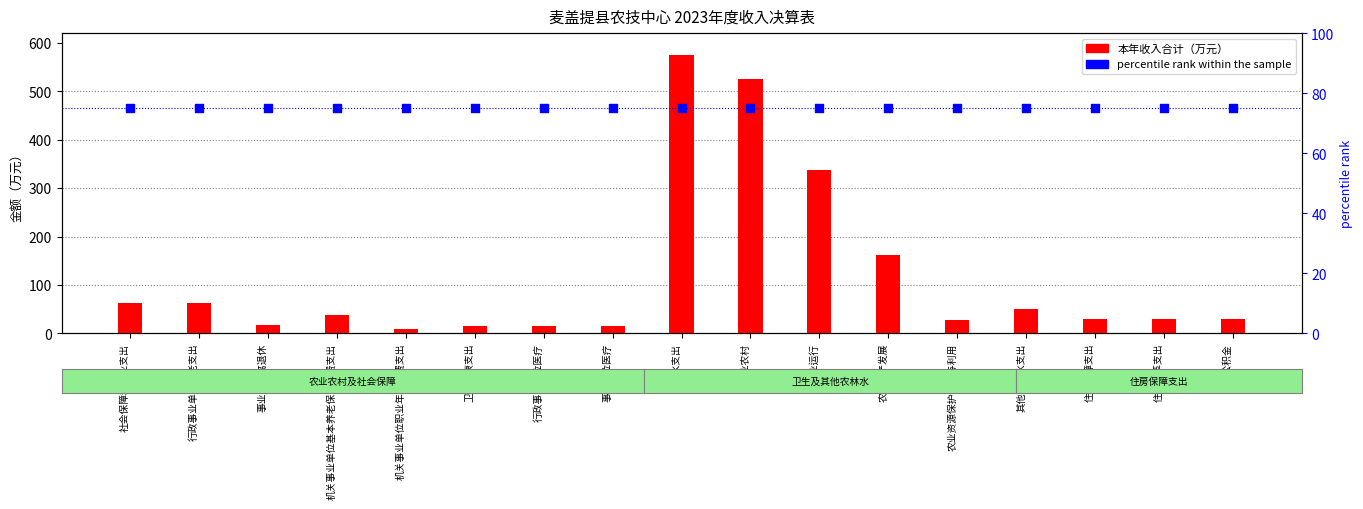

What are all the series names shown in the legend?

本年收入合计, percentile rank within the sample